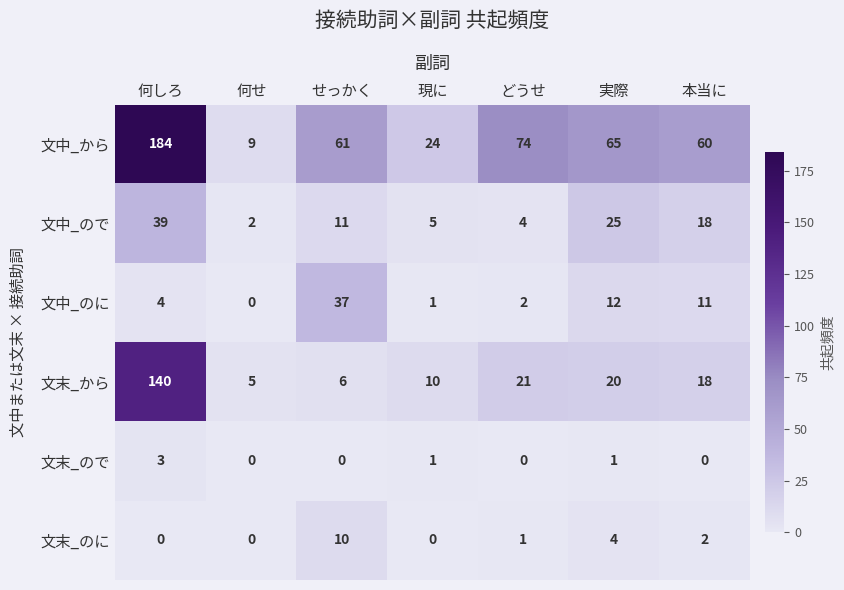

Which series has the largest range (max minus min)?

文中_から